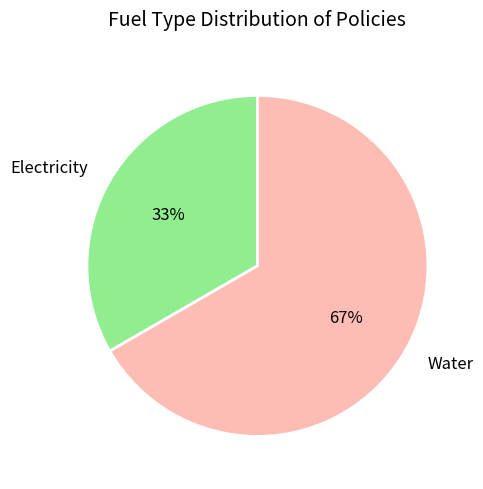

Is the sum of Electricity and Water greater than half?

Yes